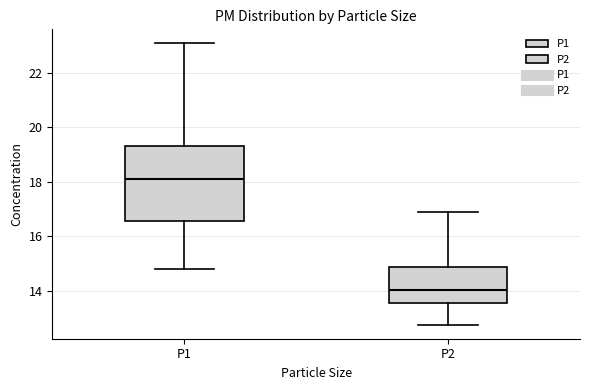

Reading left to right, read every box against the y-axis: the position of its median line, the range the box covers, and the ends of its whiskers. The values are not printed on the chart, so give them approximately, as read against the axis.

P1: median 18.2, box 16.6 to 19.4, whiskers 14.8 to 23.0
P2: median 14.0, box 13.6 to 14.8, whiskers 12.8 to 17.0